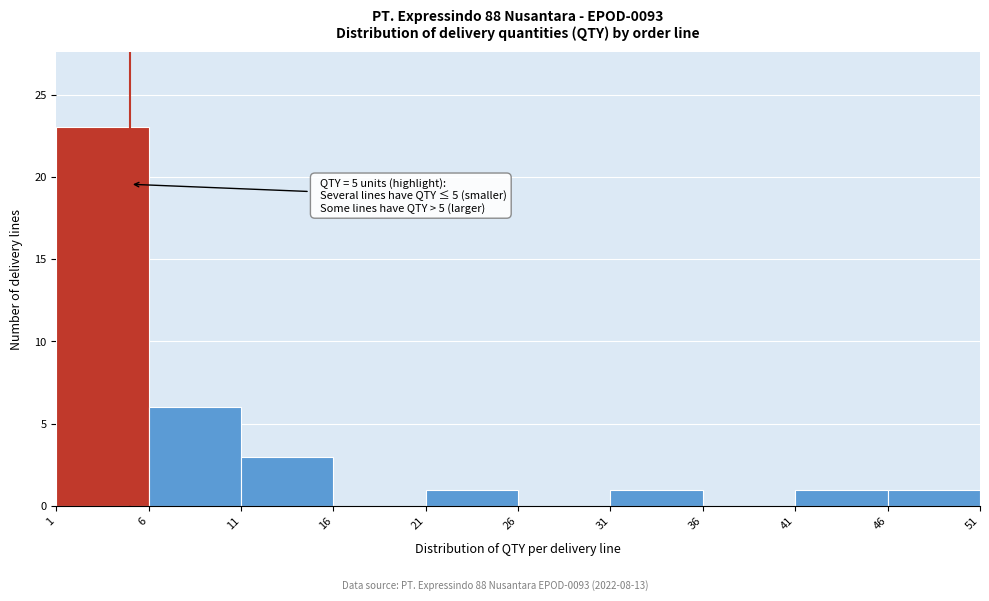

Which range on the x-axis has the tallest bar?

1 to 6